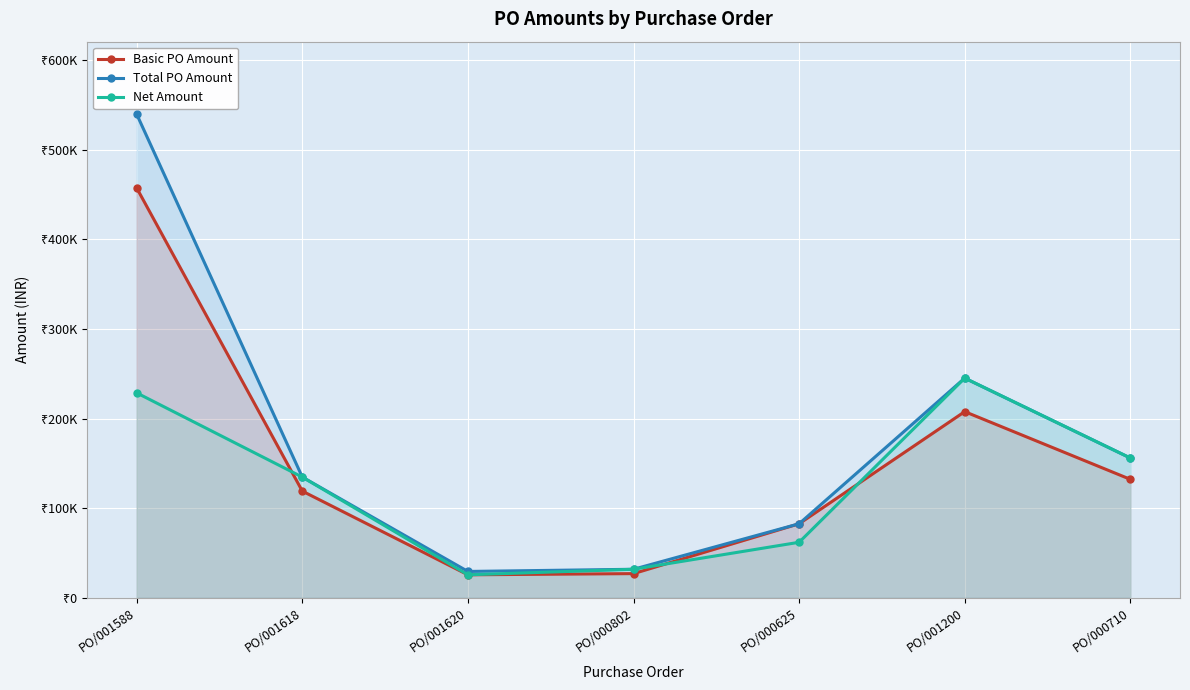

At which category does Net Amount reach its first local valley?

PO/001620